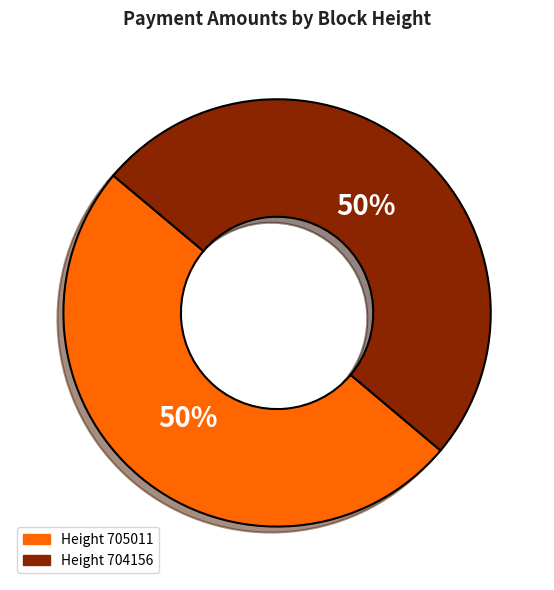

To the nearest percent, what is the average slice percentage?

50%